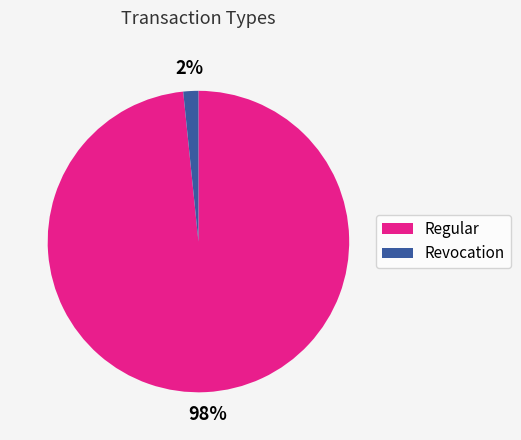

Count the number of slices in the pie.

2